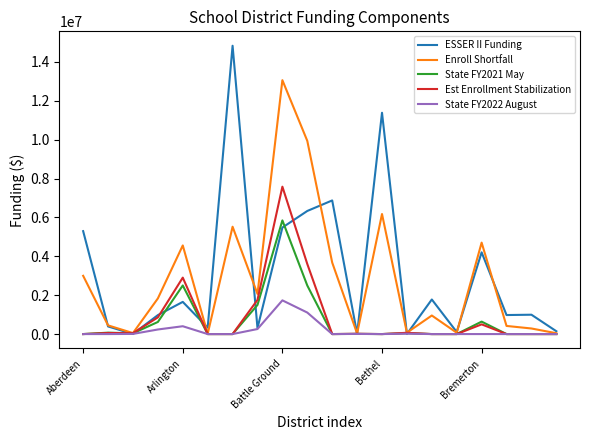

How many values in the Enroll Shortfall series exceed 1834071?

10